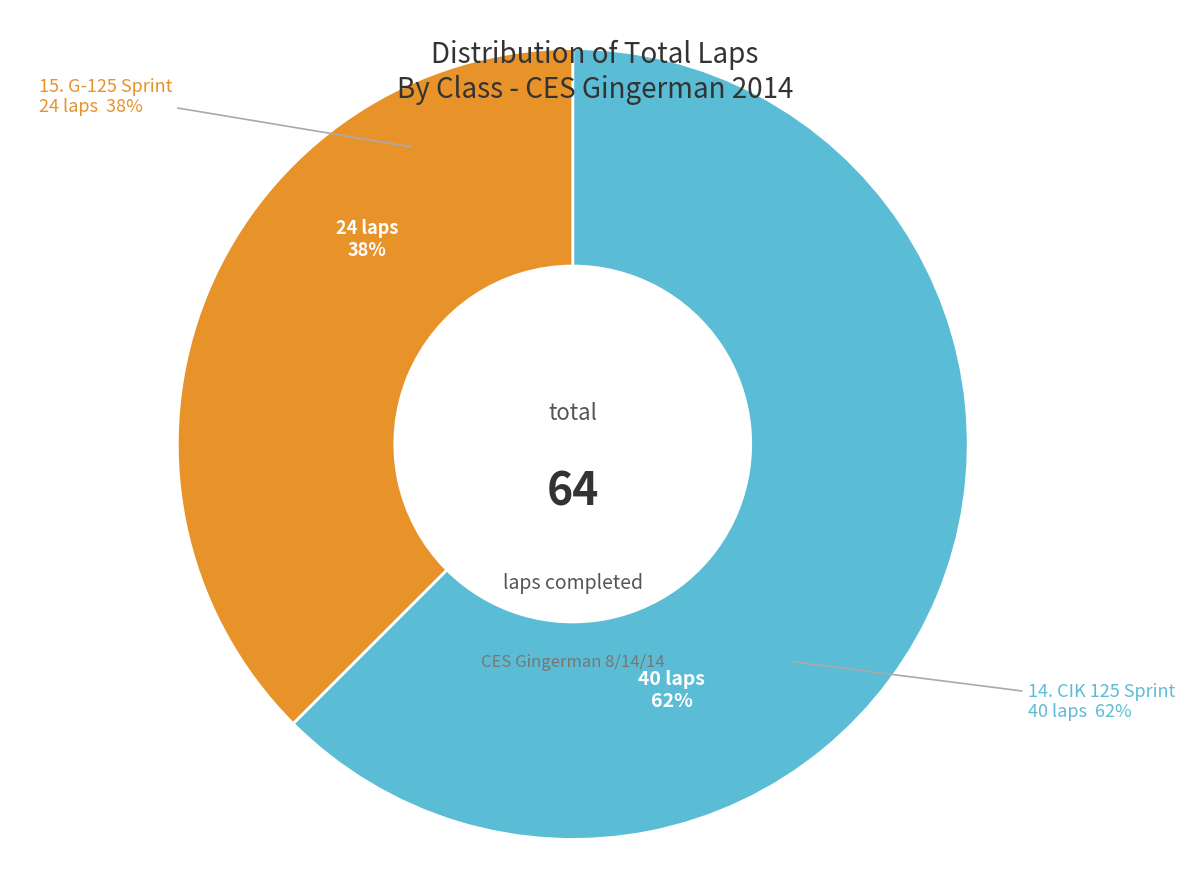

Rank the categories by value from lowest to highest.

15. G-125 Sprint, 14. CIK 125 Sprint